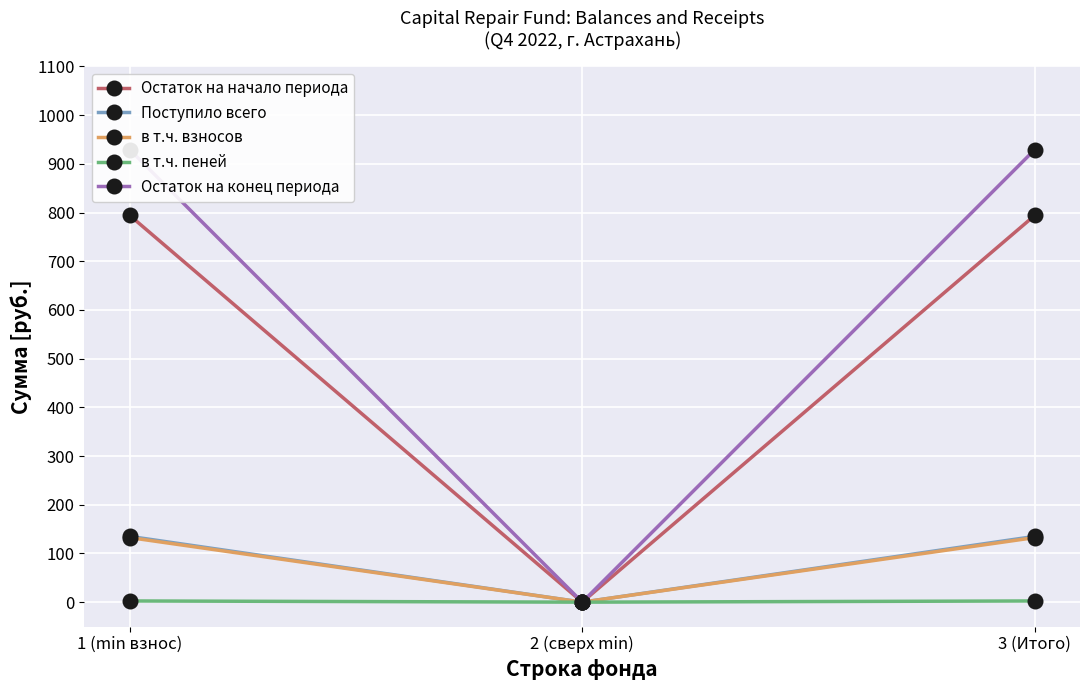

The value of Остаток на начало периода at 3 (Итого) is 192.1. True or false?

False